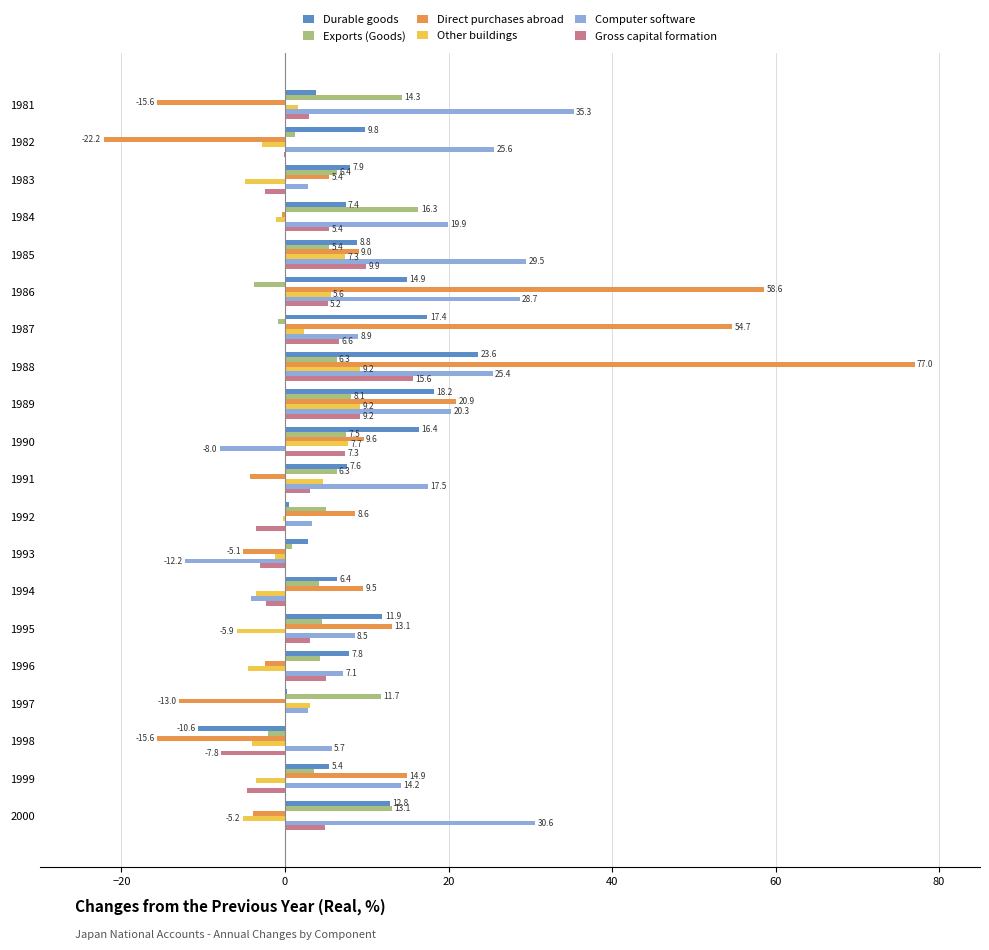

The value of Other buildings at 1985 is 7.3. True or false?

True